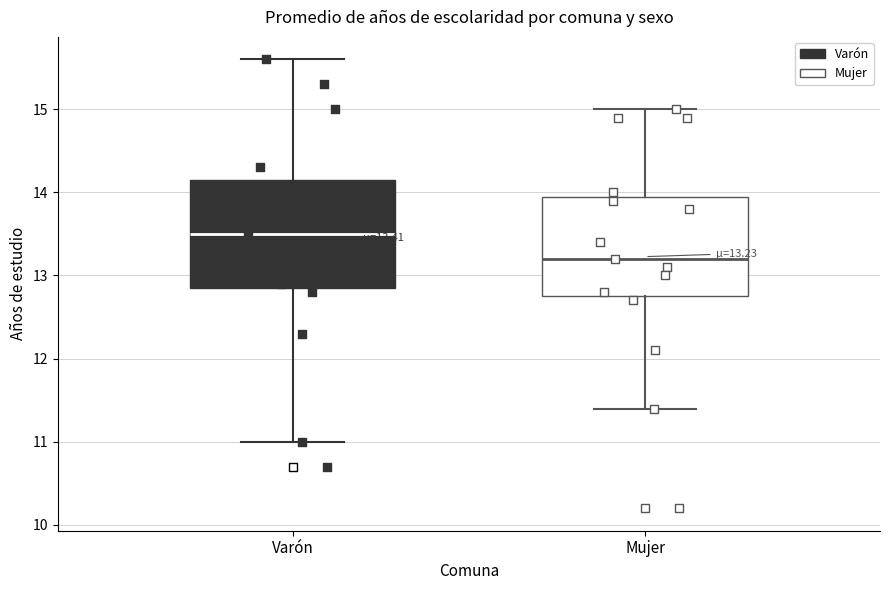

Which box's median line is the highest?

Varón